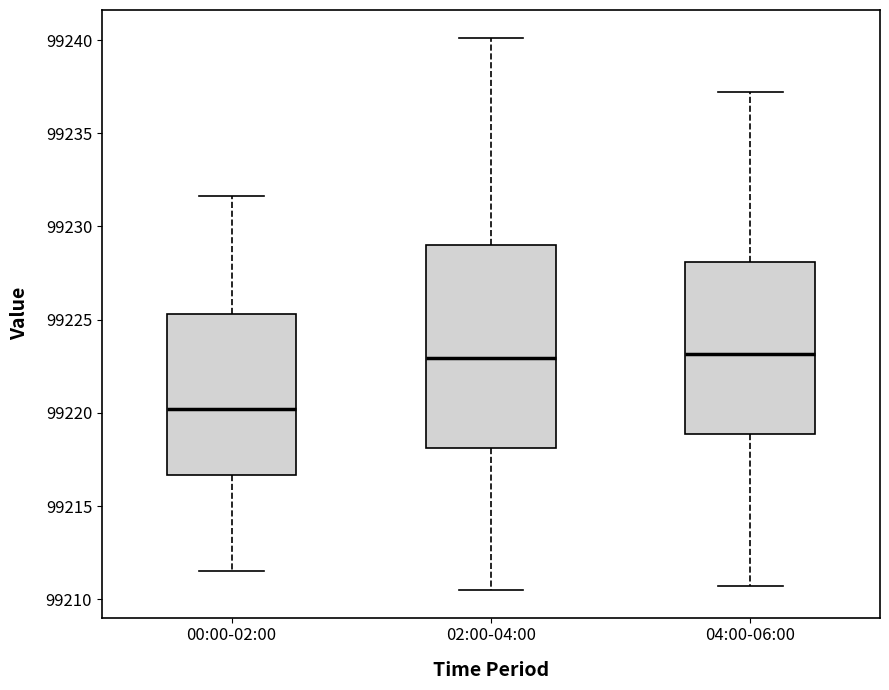

Which box is the tallest, from its lower edge to its upper edge?

02:00-04:00